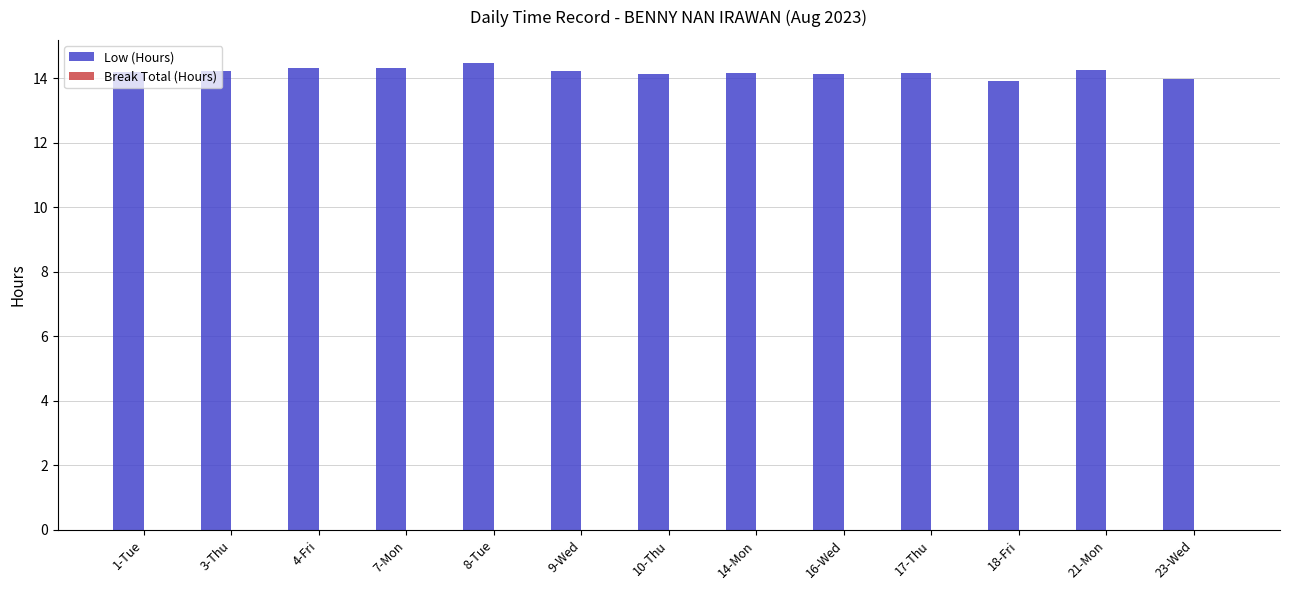

True or false: the data shows 14.2 at 3-Thu.

True